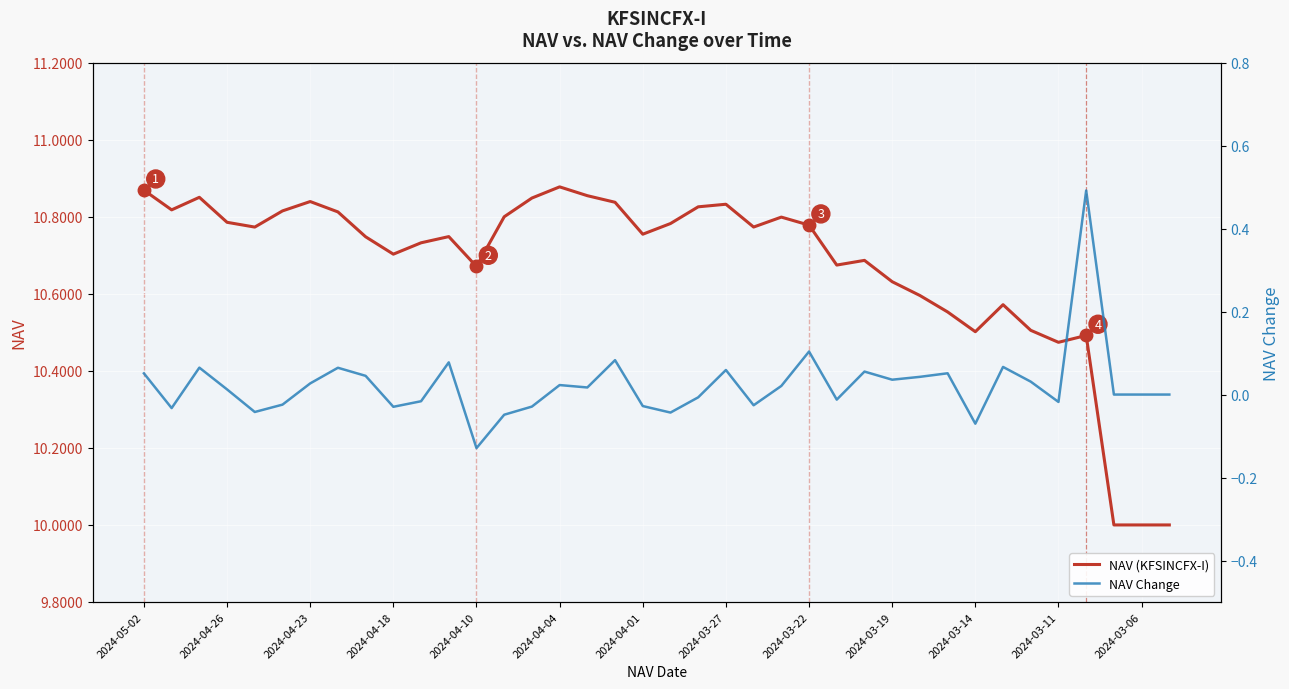

Which category has the highest value in the NAV Change series?

34